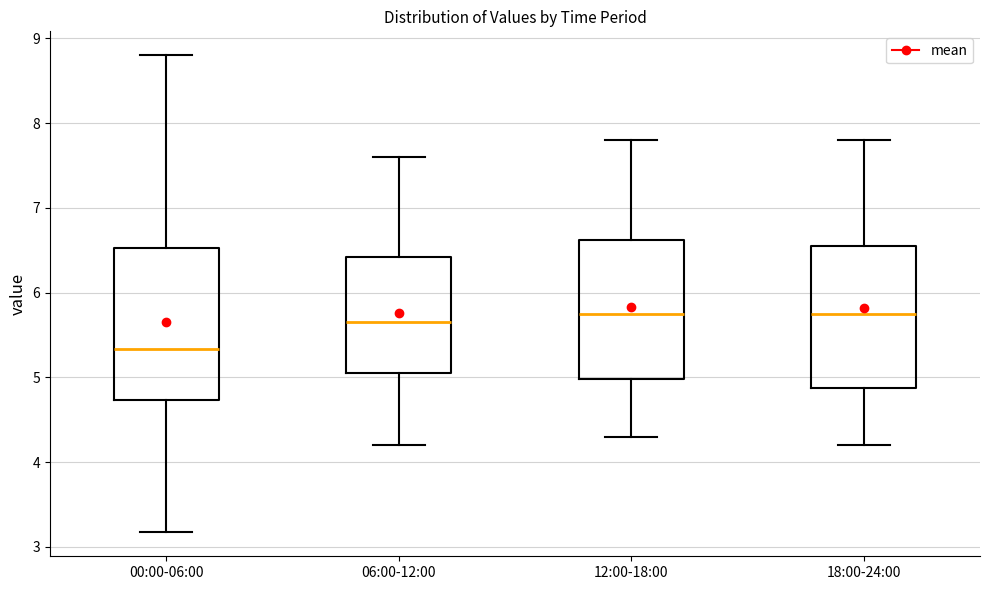

Where does the median line of the box for 18:00-24:00 sit on the y-axis? The values are not printed on the chart, so give them approximately, as read against the axis.

5.8